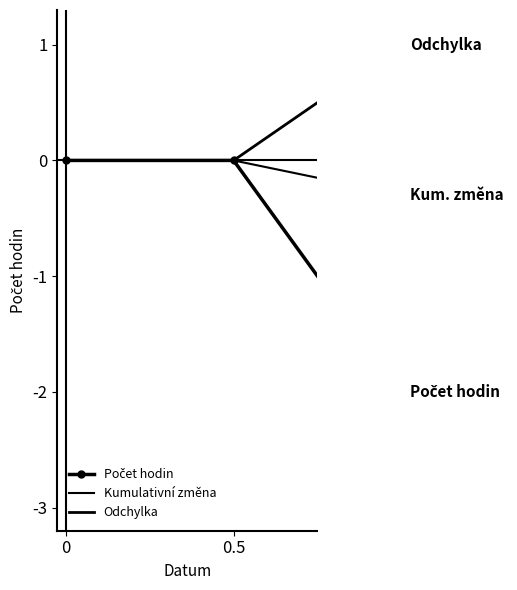

How many negative values does the Počet hodin series have?

1